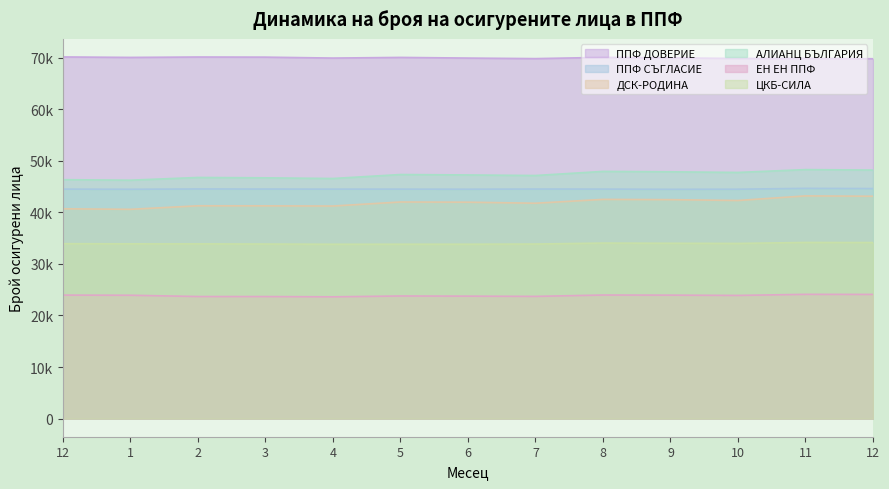

Does the chart display data point markers on the line(s)?

No